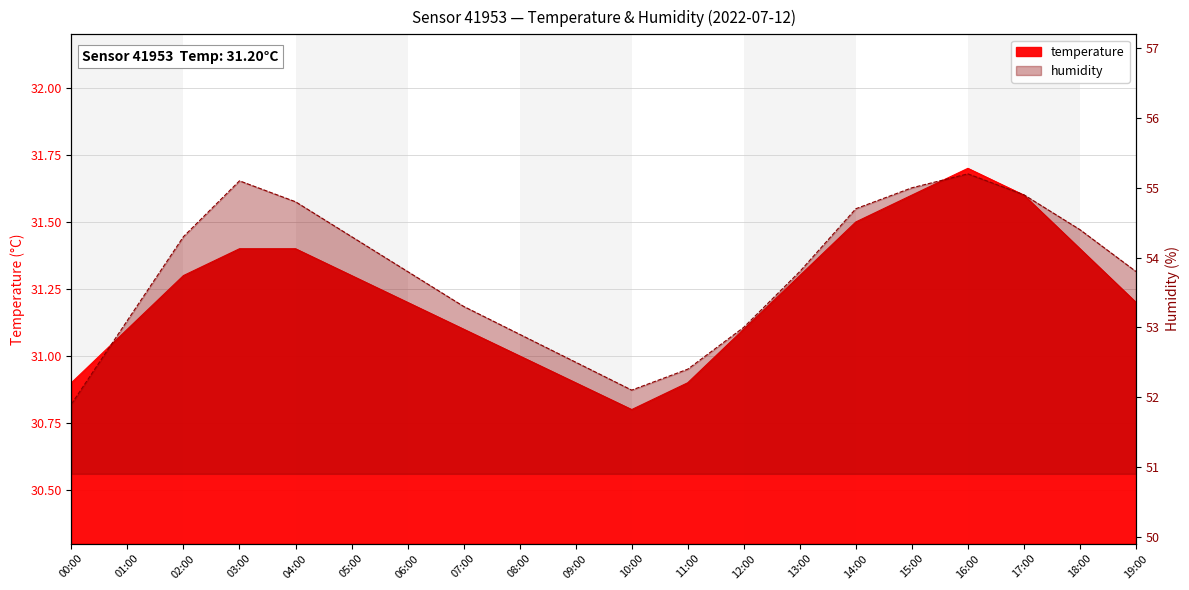

Where does the temperature series first go above 31?

01:00